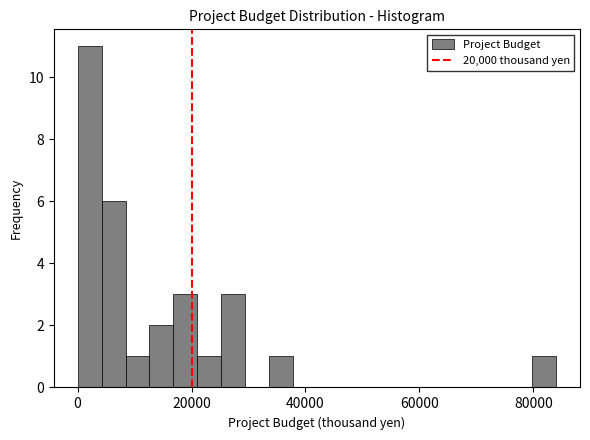

Read against the x-axis, roughly where is the centre of the tallest bar?

2000